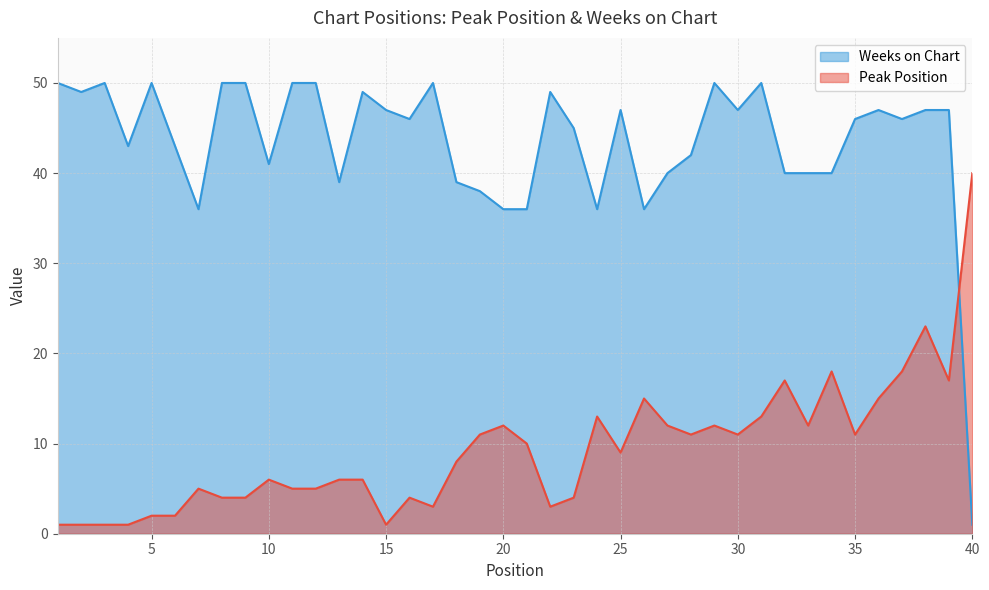

Does the chart display data point markers on the line(s)?

No